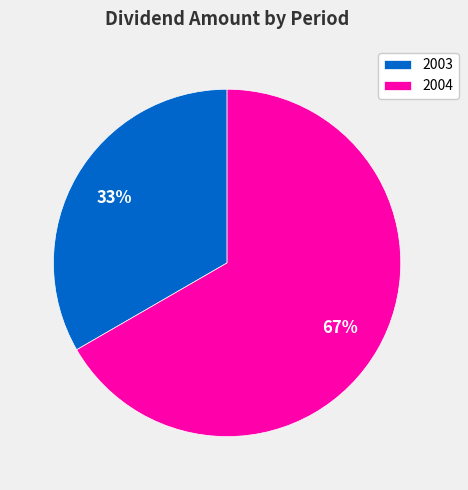

How many slices are in this pie chart?

2